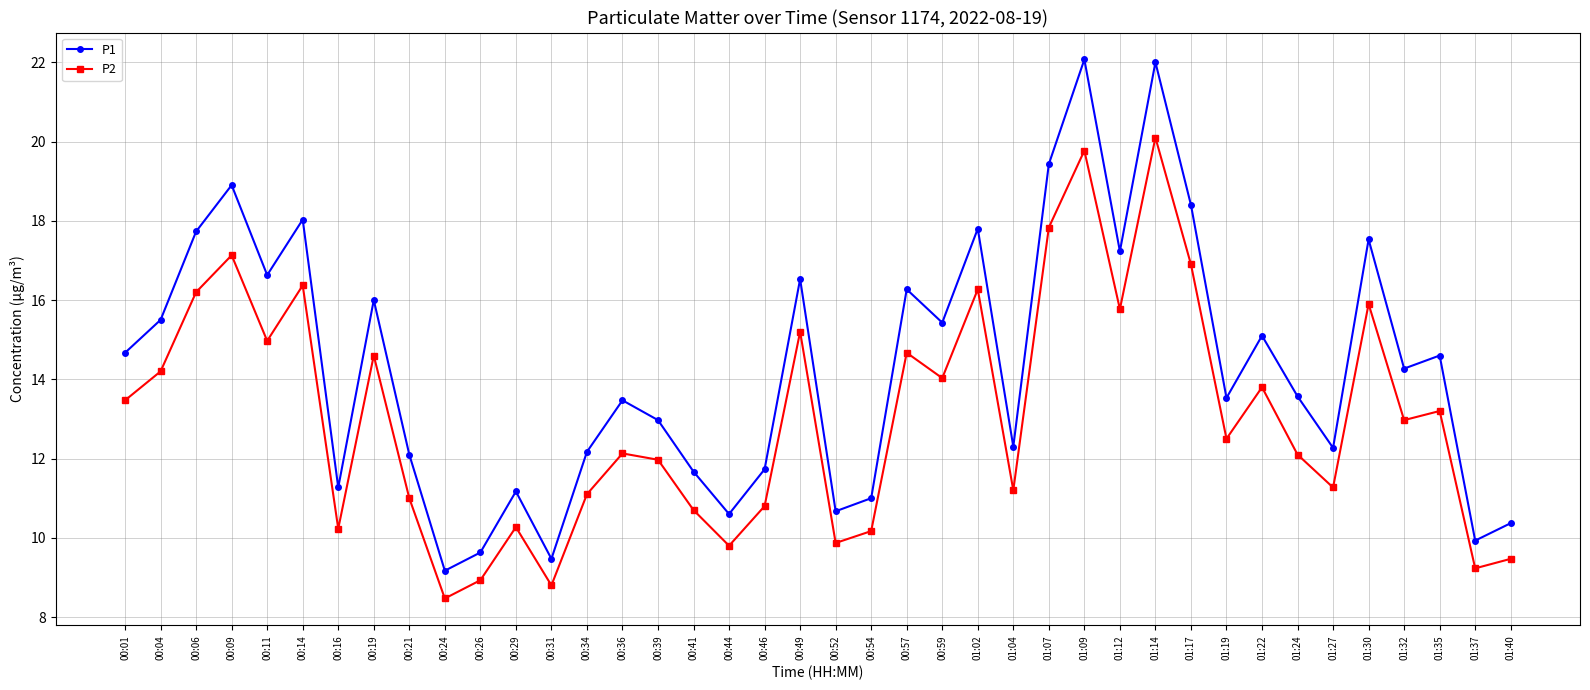

How many interior local peaks does the P1 series have?

13